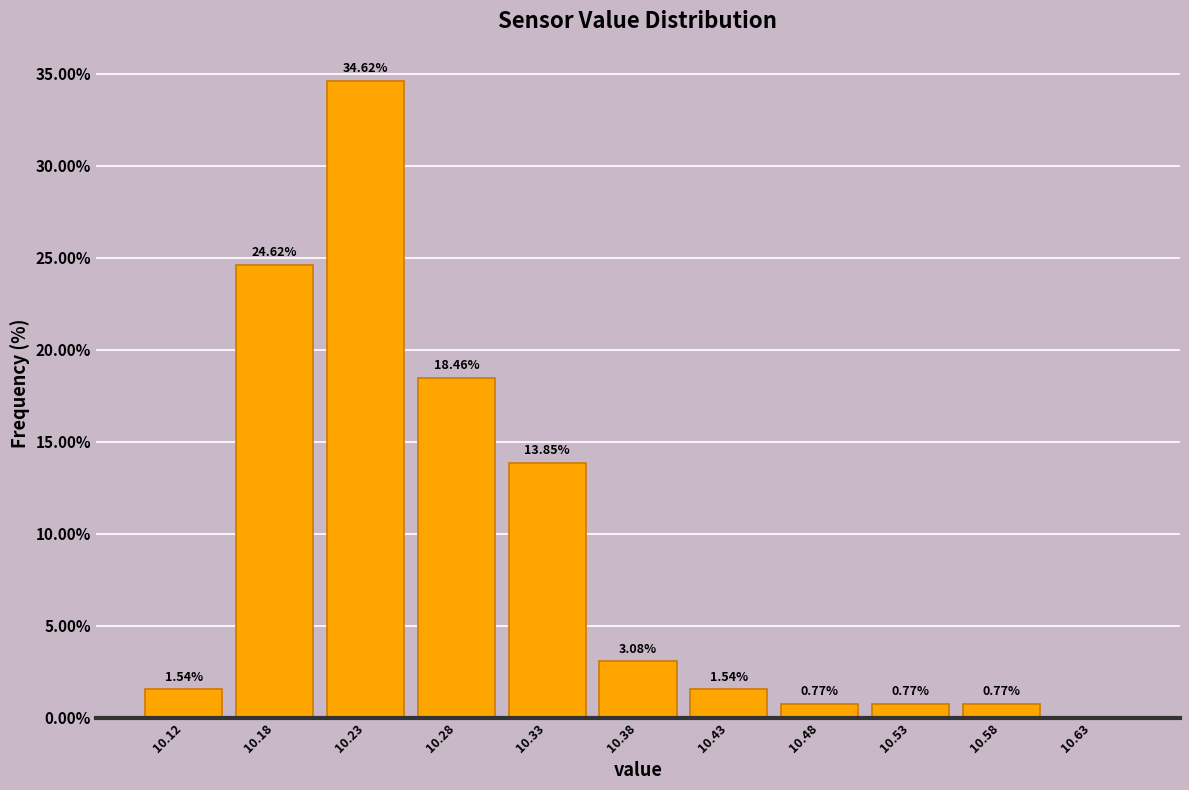

Over which range of the x-axis is the bar tallest?

10.20 to 10.25